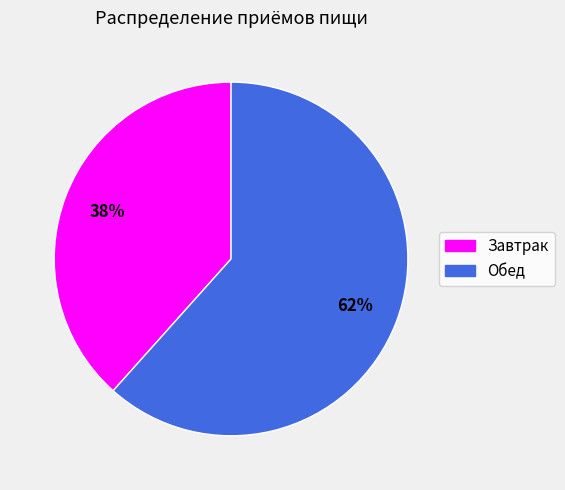

Rank the categories by value from highest to lowest.

Обед, Завтрак